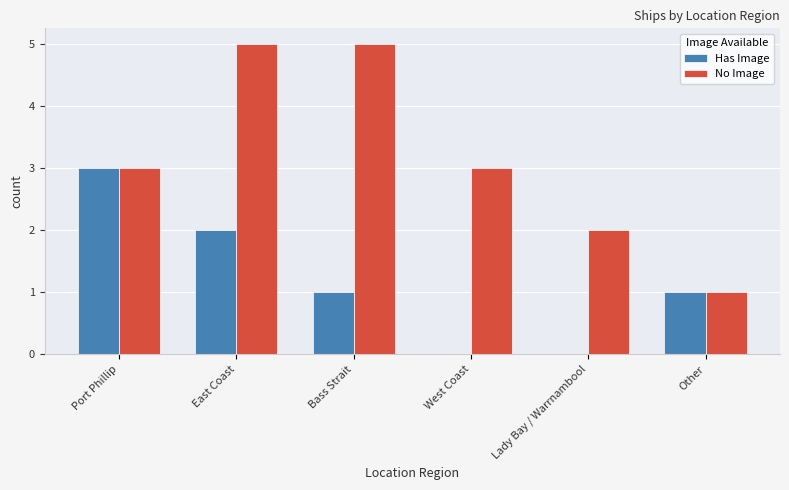

What are all the series names shown in the legend?

Has Image, No Image